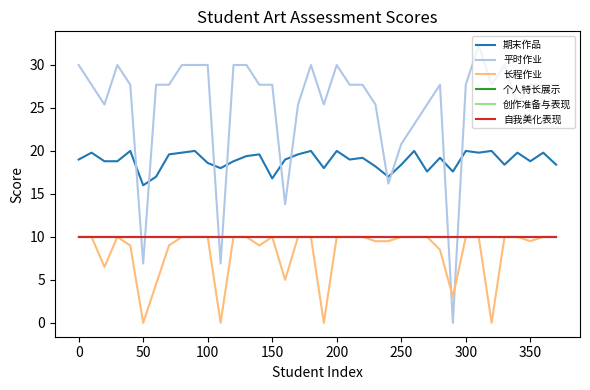

Does the chart display data point markers on the line(s)?

No